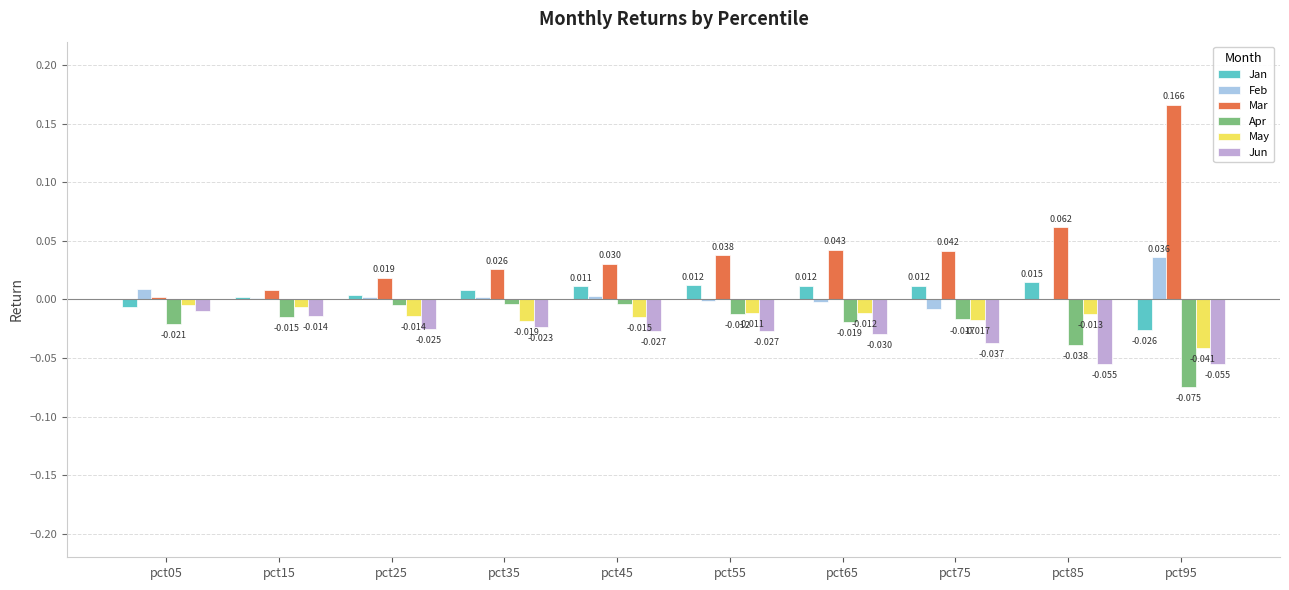

Is the value of Mar at pct25 greater than the value of Apr at pct95?

Yes